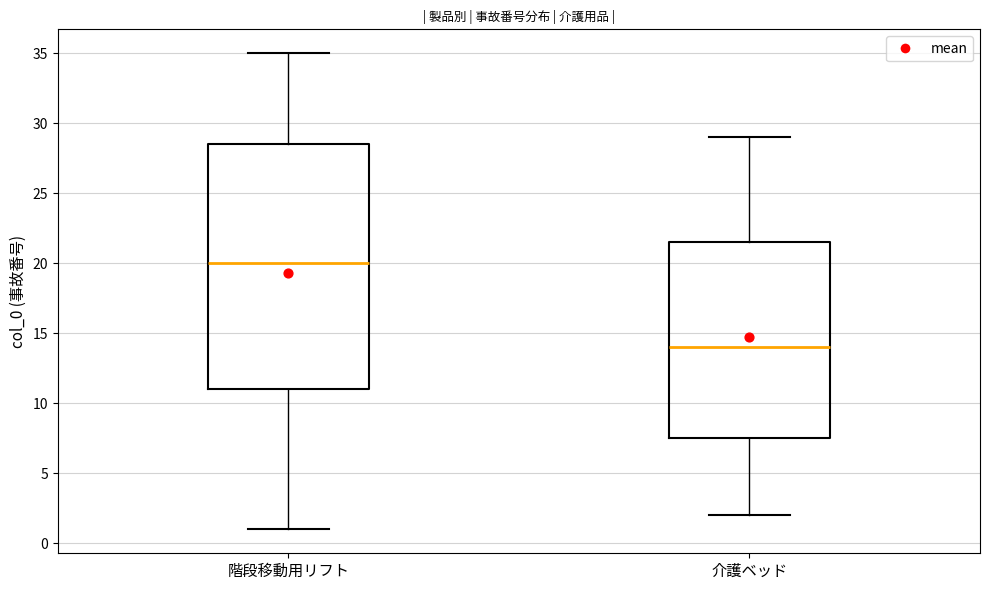

Which box has the lowest median line?

介護ベッド